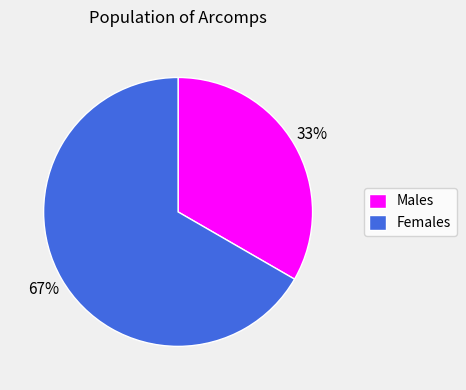

To the nearest percent, what portion does Males represent?

33%